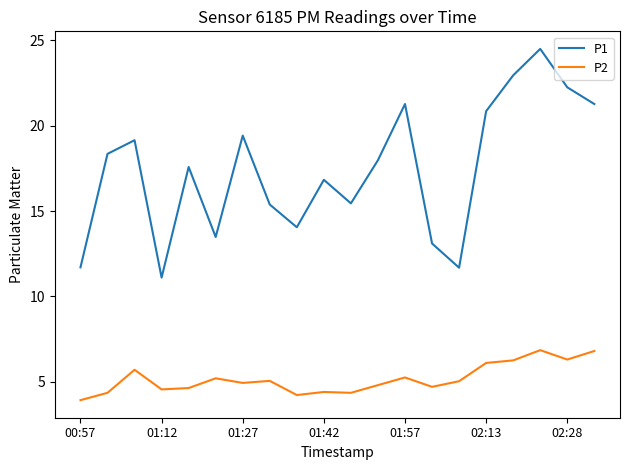

Which series has the largest total across all categories?

P1